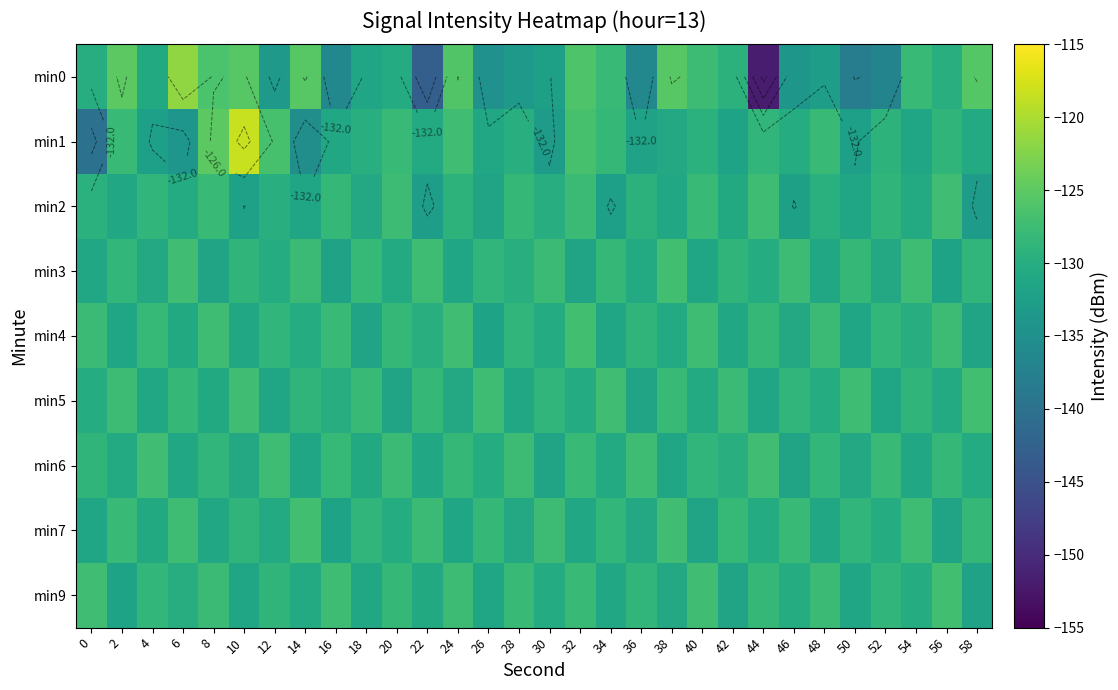

What is the difference between the maximum and minimum values in the min6 series?

4.5